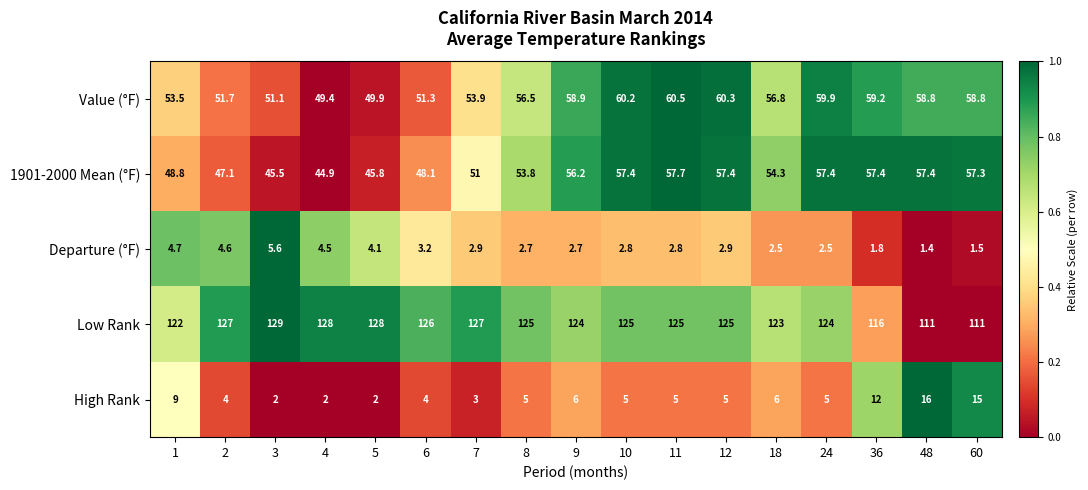

At how many categories does at least one series exceed 29?

17